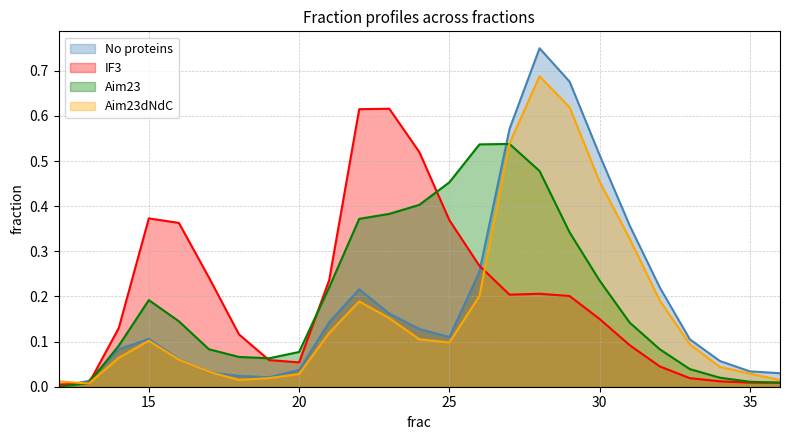

How many series are shown in this chart?

4